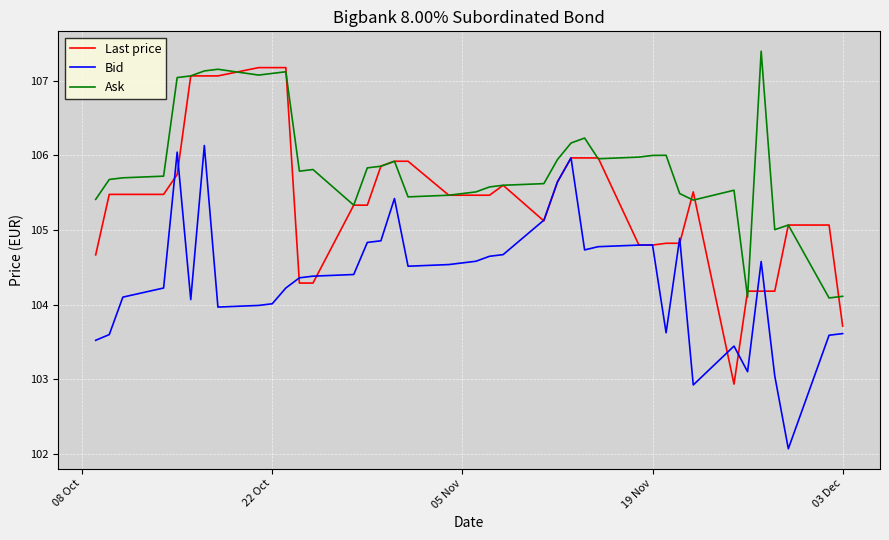

Which series has the widest spread of values?

Last price